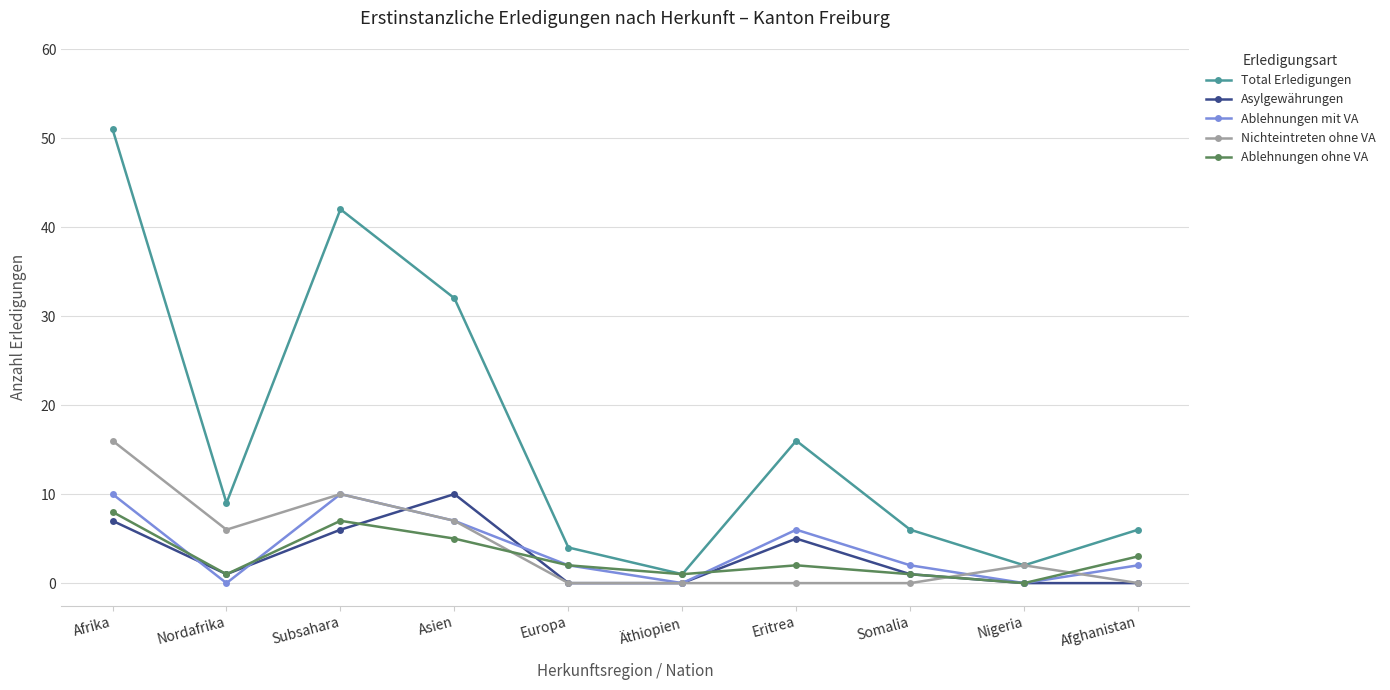

The Nichteintreten ohne VA series shows 2 at Nigeria. True or false?

True